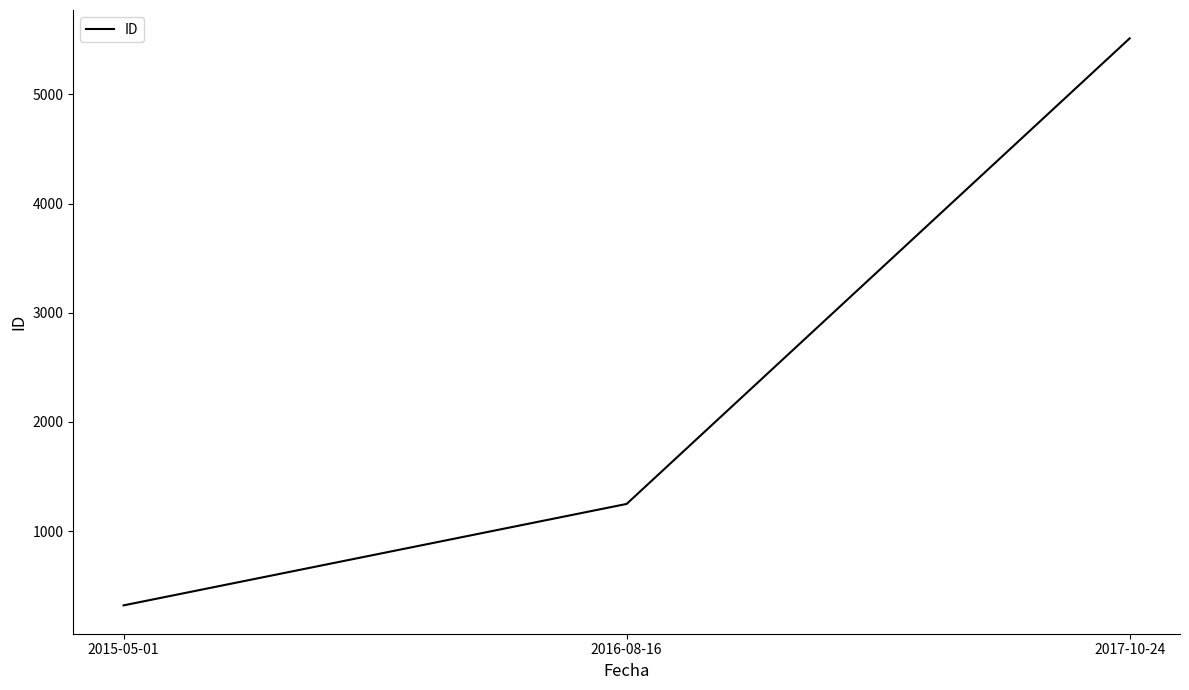

What is the sum of the values at 2016-08-16 and 2017-10-24?

6762